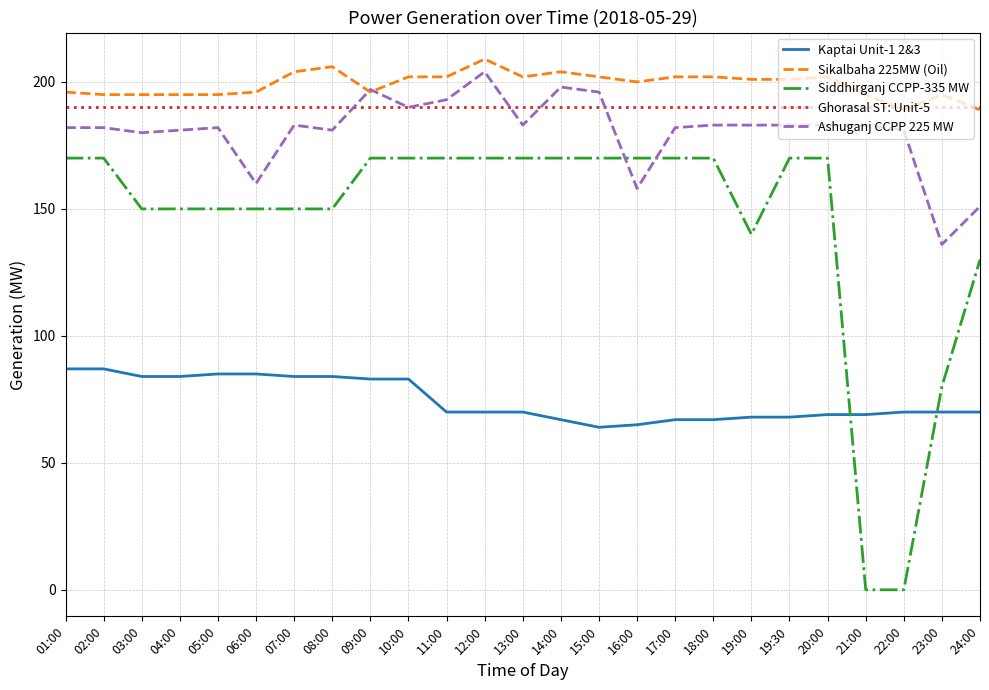

Is it true that Ashuganj CCPP 225 MW equals 38 at 06:00?

False